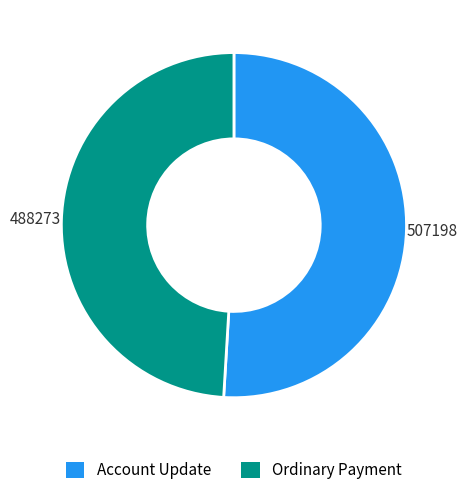

Is there a majority slice in this chart?

Yes